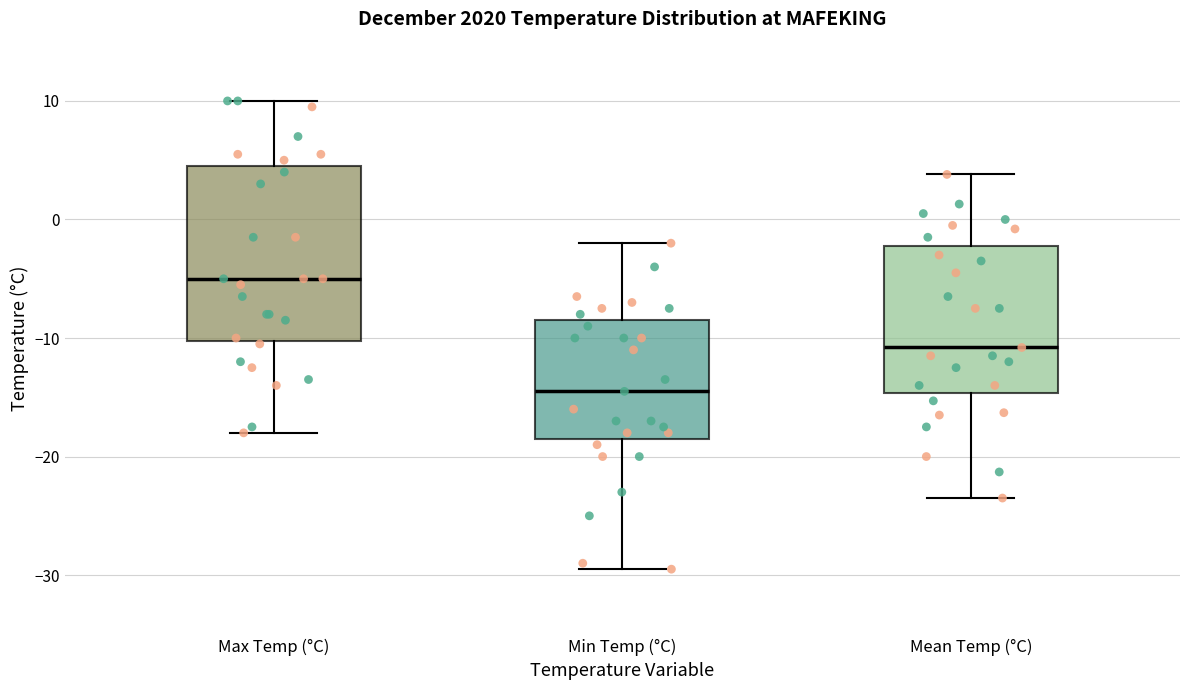

Which box is the tallest, from its lower edge to its upper edge?

Max Temp (°C)